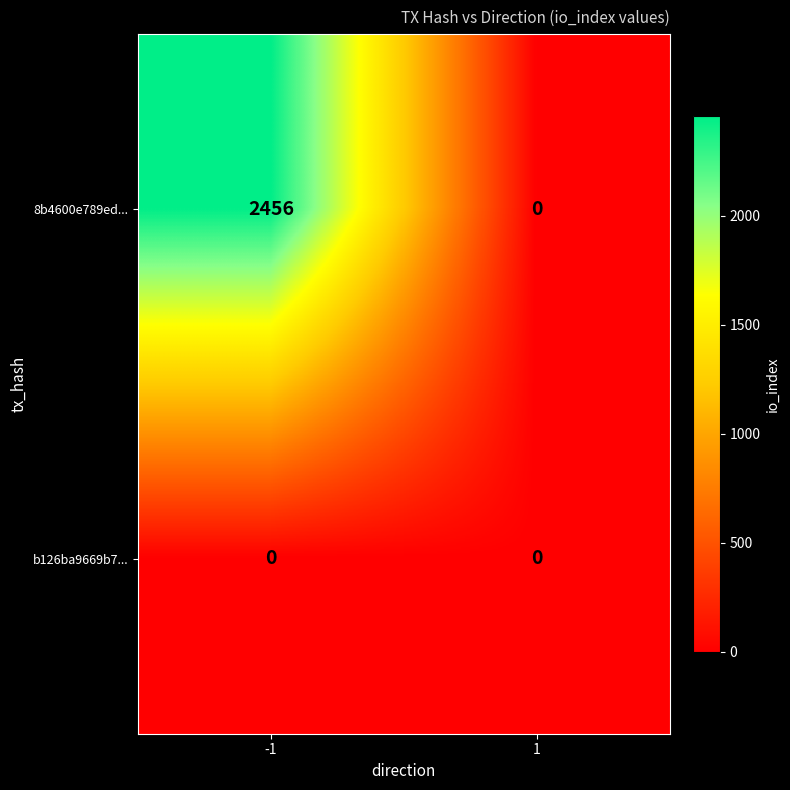

At which category is the sum across all series the highest?

-1